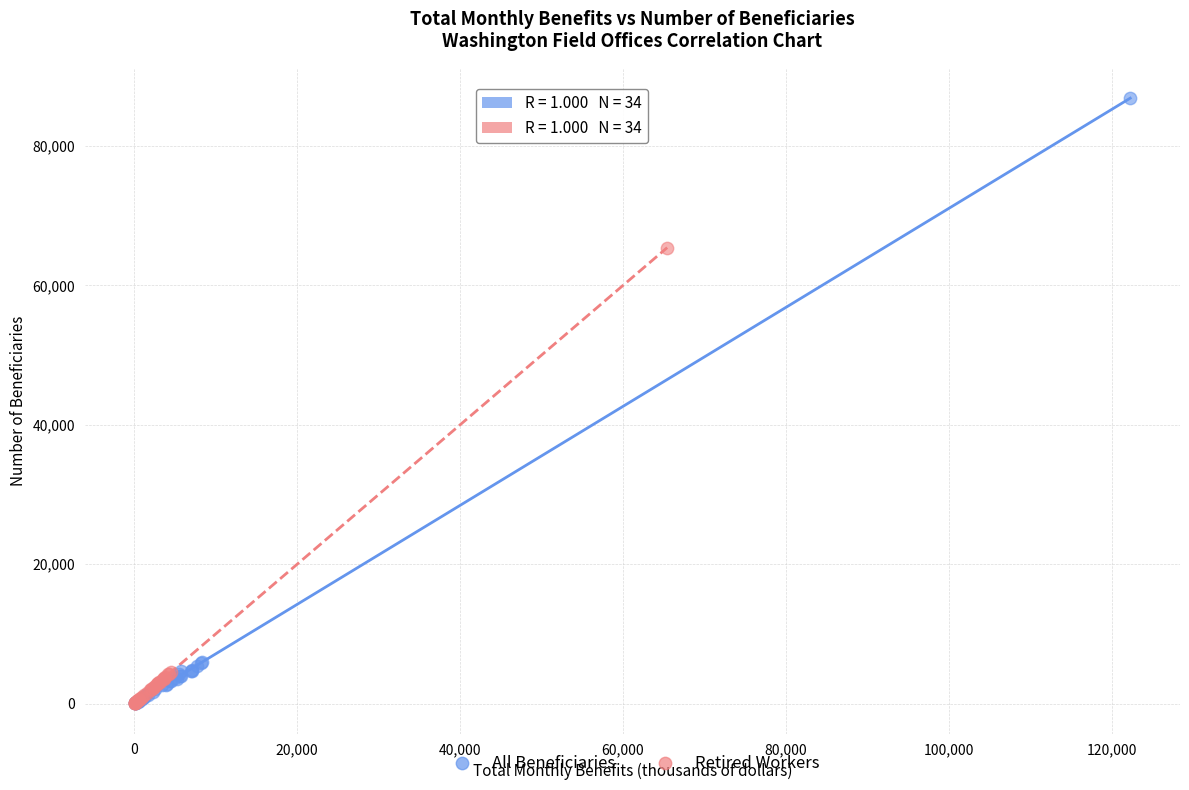

Which series reaches the maximum Y coordinate?

All Beneficiaries